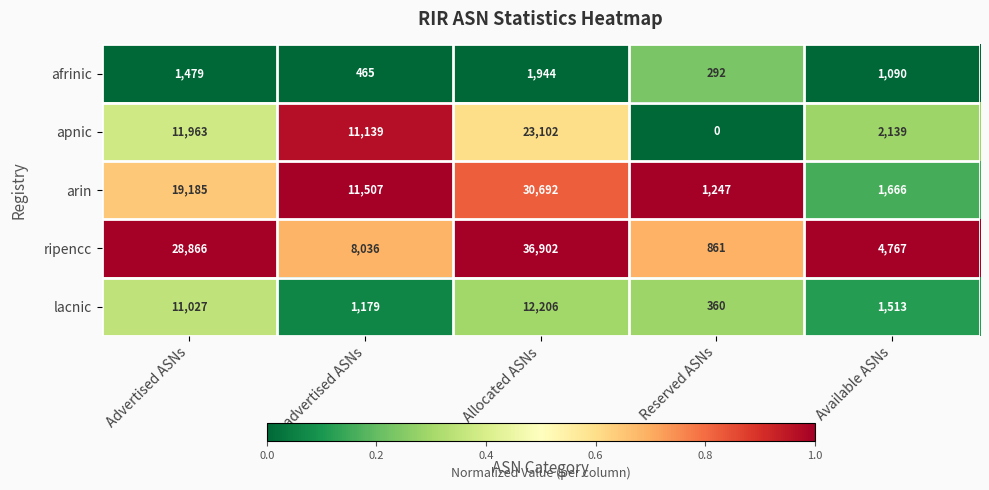

What is the difference between the lacnic values at Reserved ASNs and Unadvertised ASNs?

819